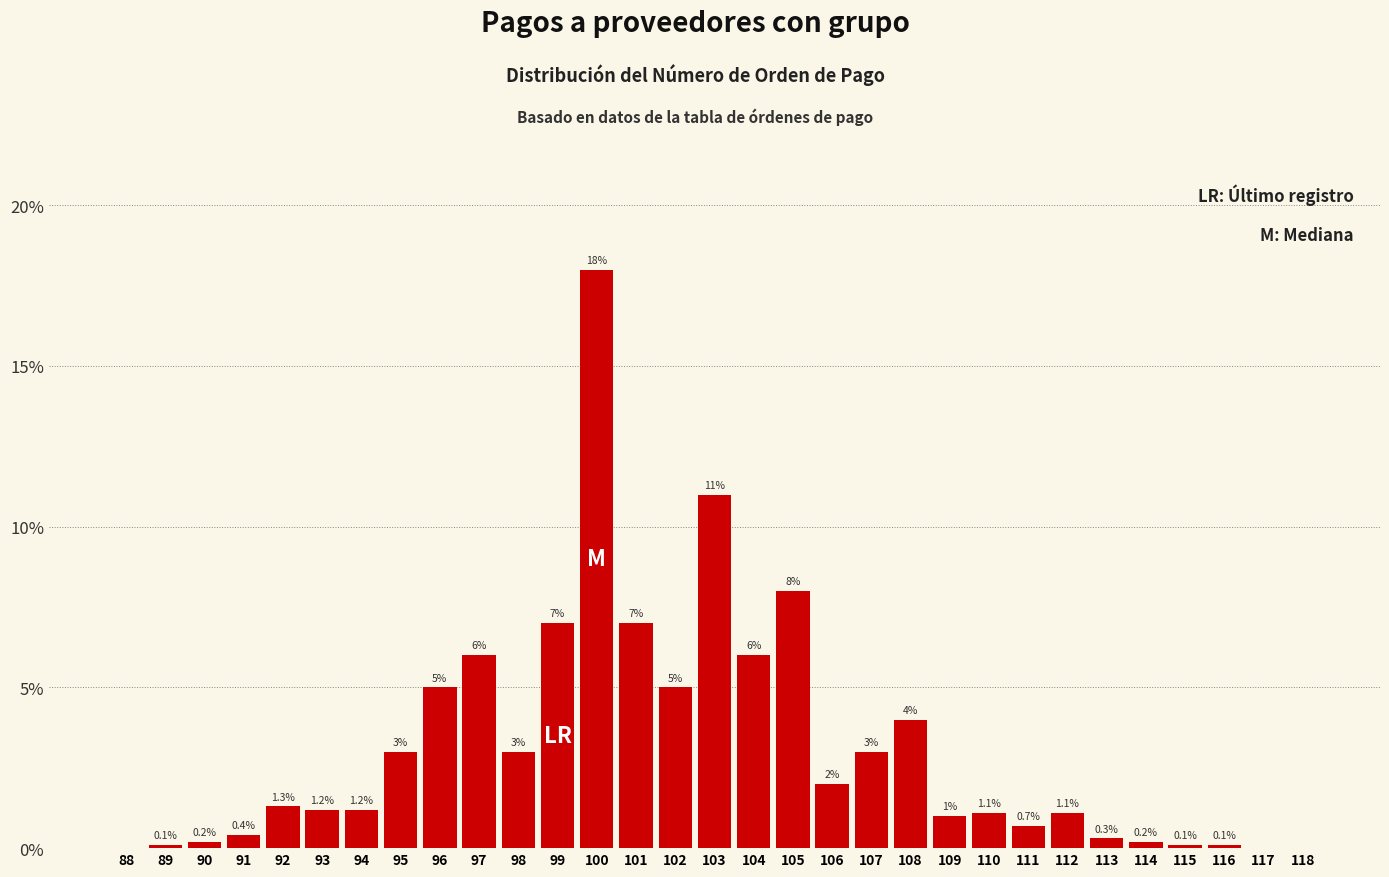

Reading left to right, transcribe all the data shown in this chart.

88=0.0	89=0.1	90=0.2	91=0.4	92=1.3	93=1.2	94=1.2	95=3.0	96=5.0	97=6.0	98=3.0	99=7.0	100=18.0	101=7.0	102=5.0	103=11.0	104=6.0	105=8.0	106=2.0	107=3.0	108=4.0	109=1.0	110=1.1	111=0.7	112=1.1	113=0.3	114=0.2	115=0.1	116=0.1	117=0.0	118=0.0